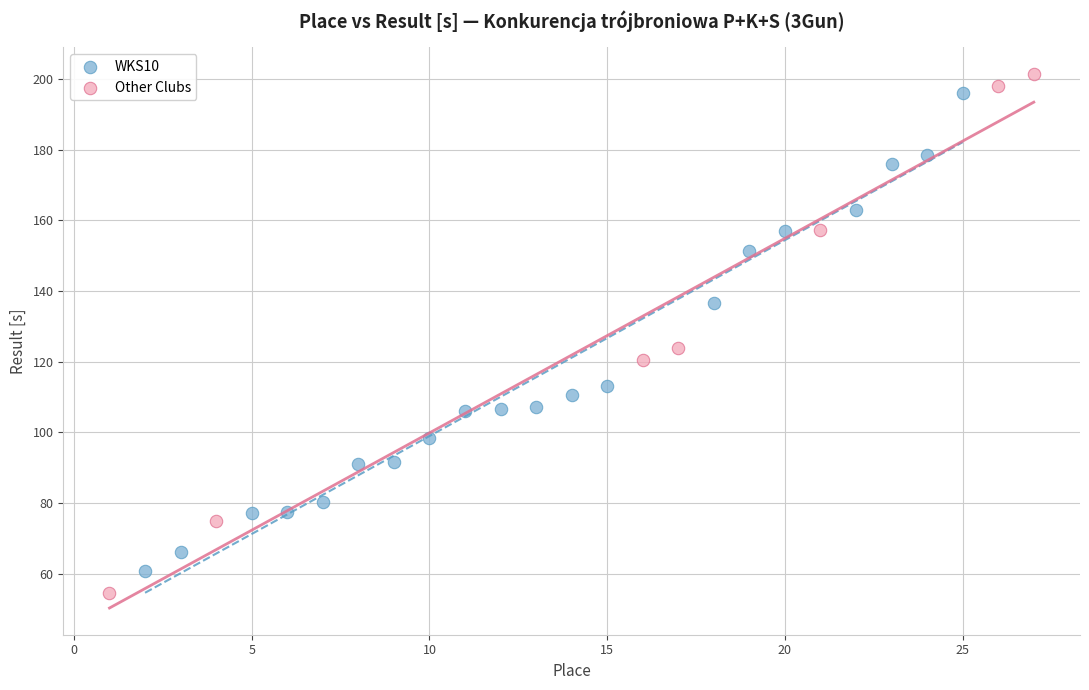

Which series has the largest Y range (max minus min)?

Other Clubs